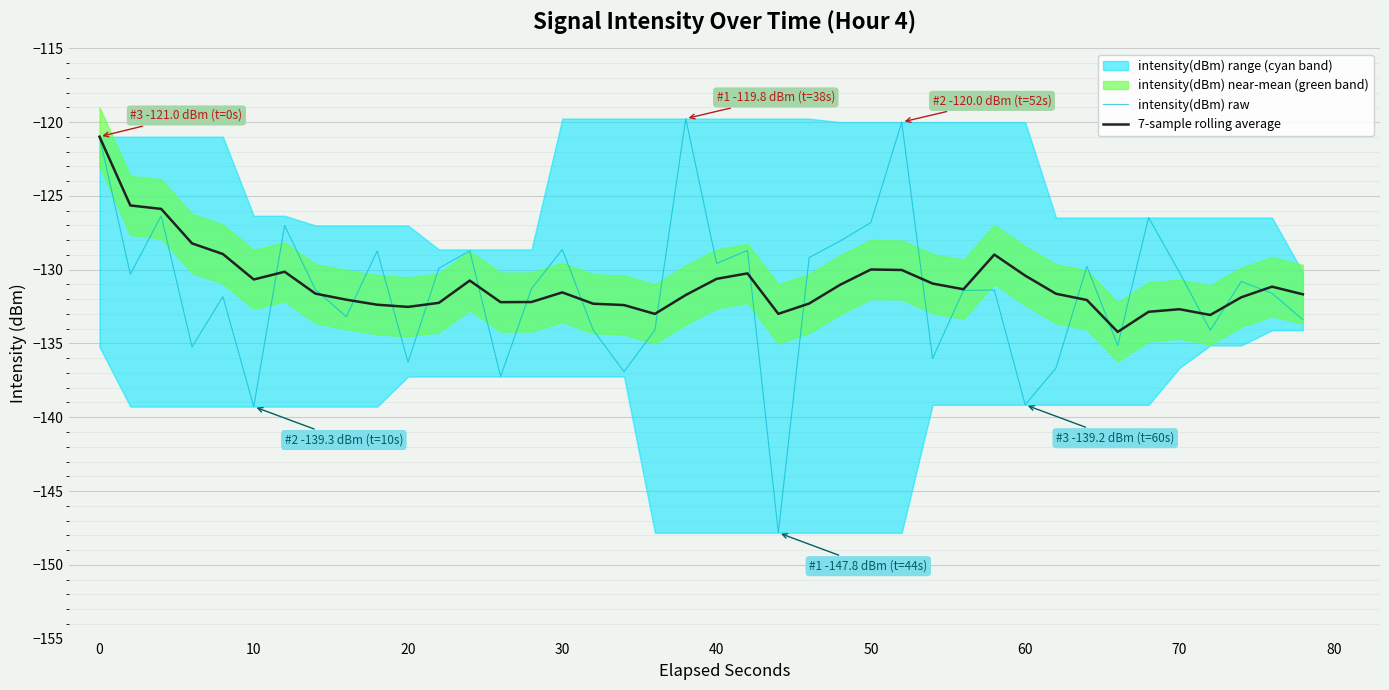

True or false: 7-sample rolling average and intensity(dBm) raw cross at least once.

True